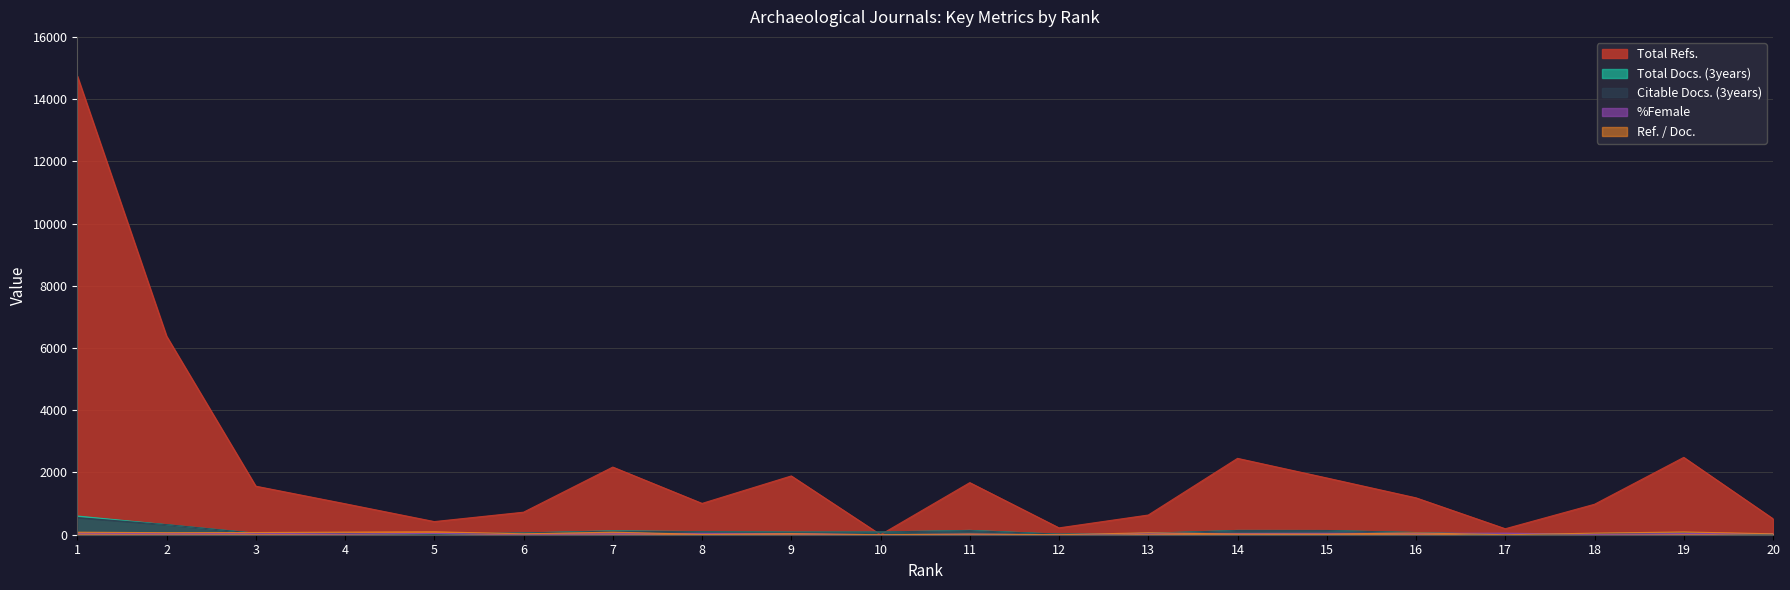

How many data points does each series have?

20